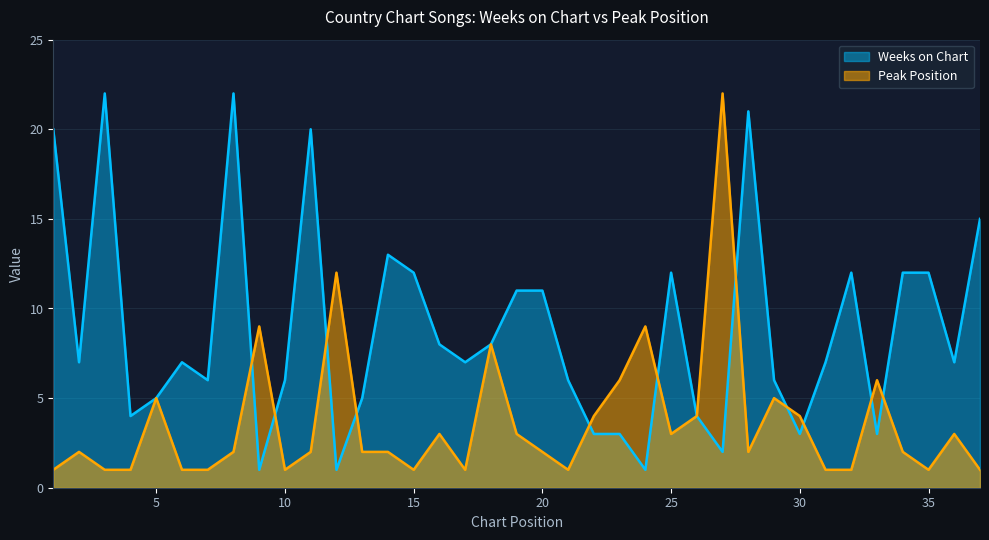

List the series in order of their peak value, highest first.

Weeks on Chart, Peak Position